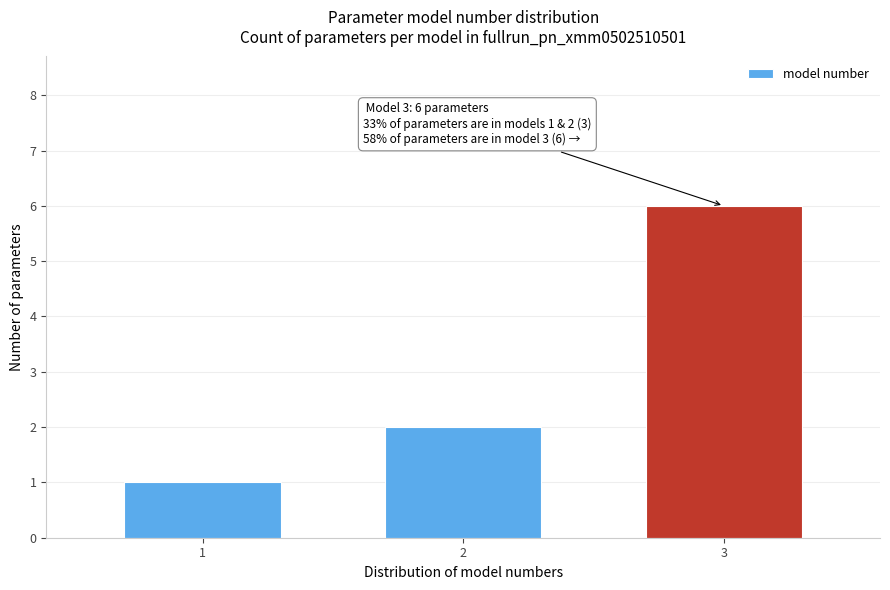

Reading right to left, list all the values displayed in this chart.

3=6	2=2	1=1